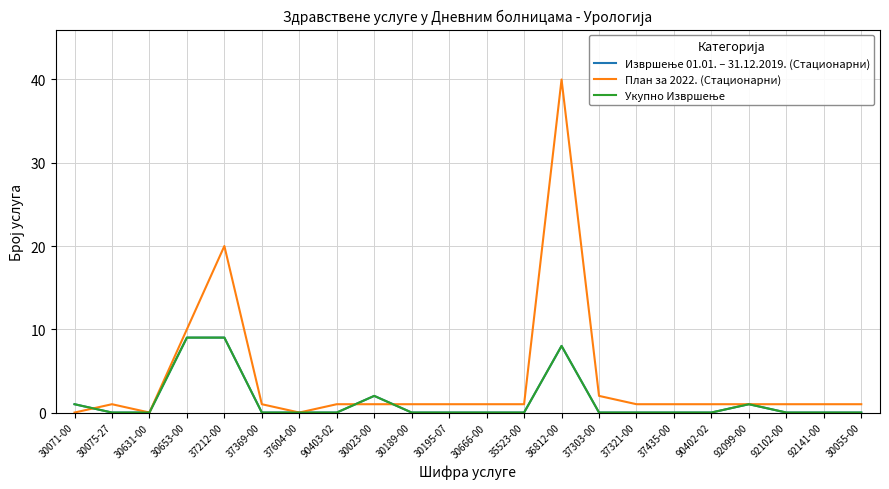

Is this an area chart (filled region under the line)?

No